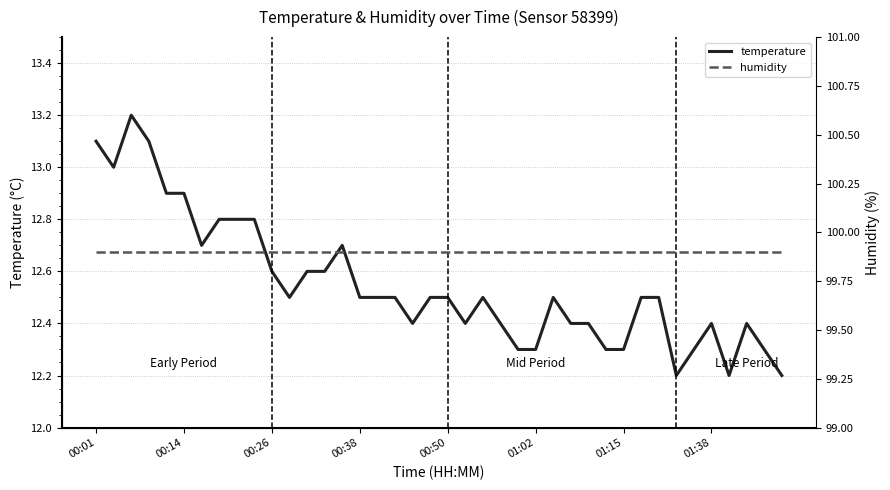

Is it true that temperature equals 19.0 at 01:15?

False